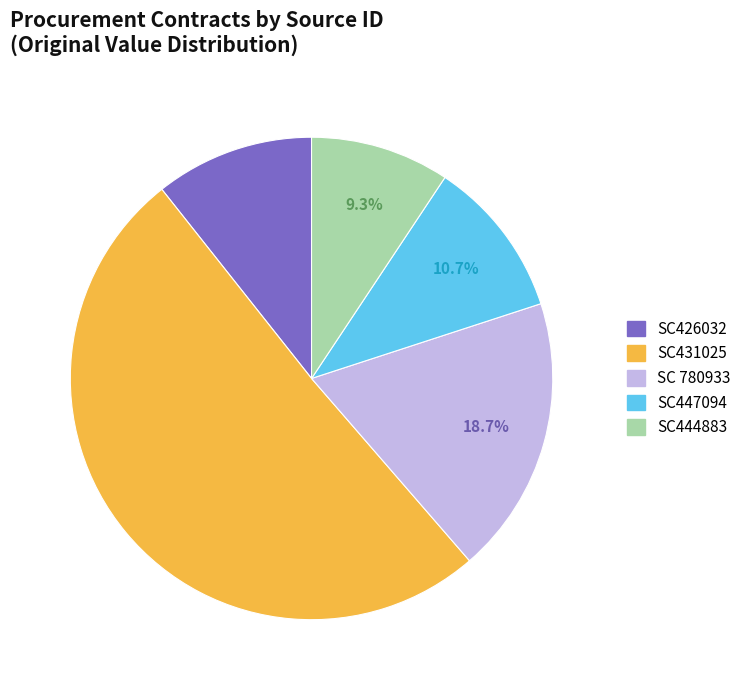

How many slices are in this pie chart?

5